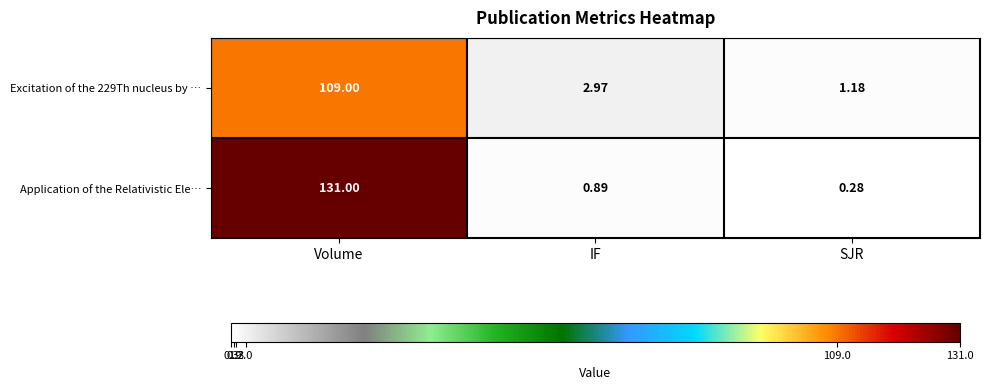

Which series has the largest range (max minus min)?

Application of the Relativistic Ele…